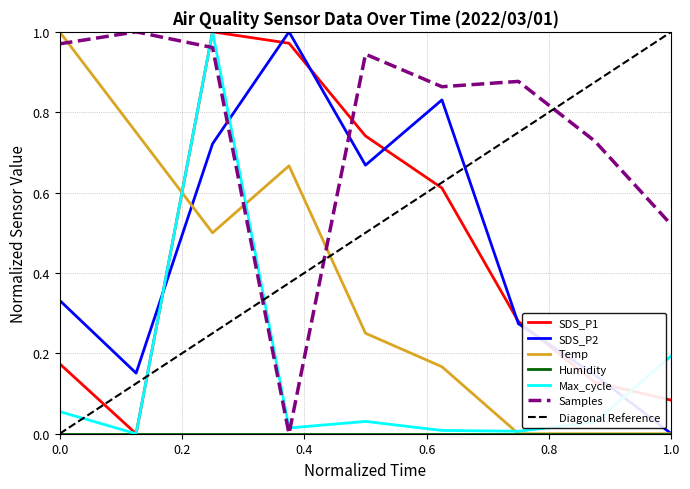

How many intersections are there between Samples and SDS_P2?

2